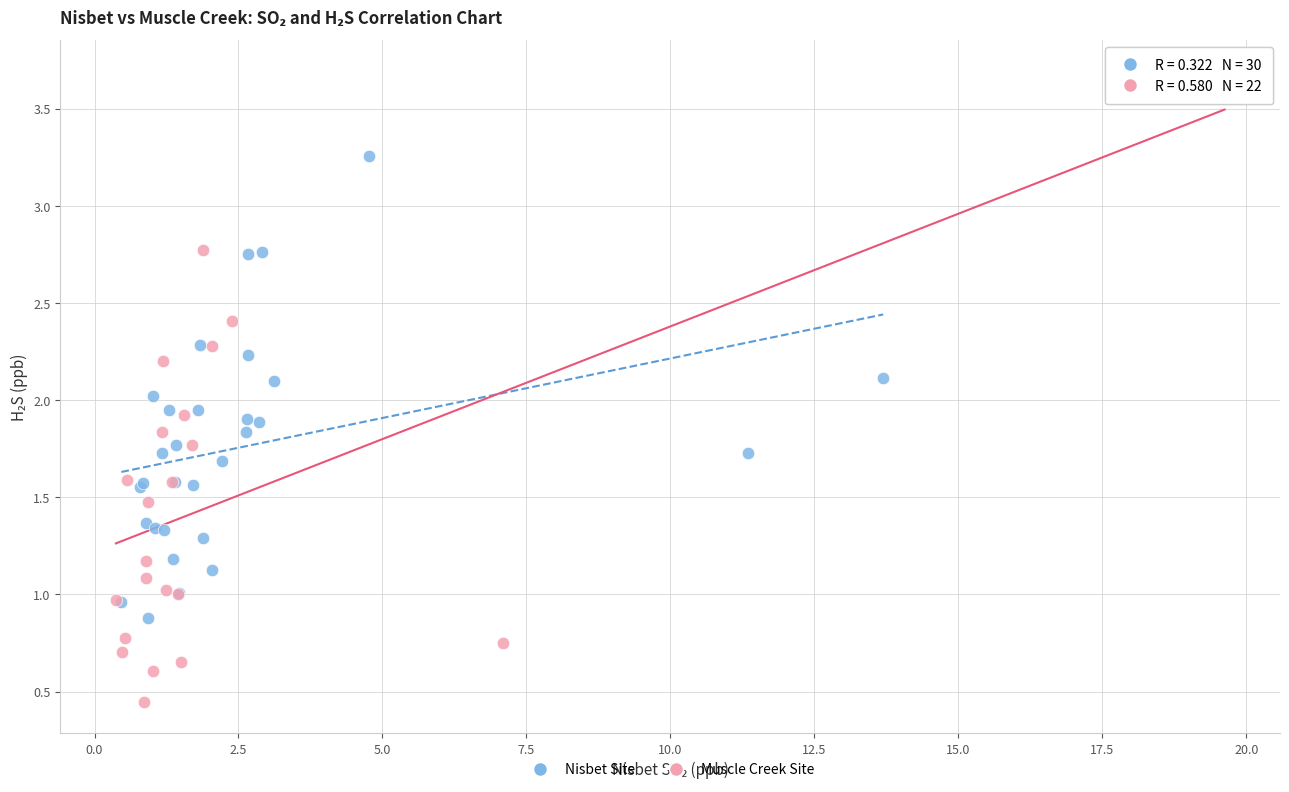

Which series has the largest Y range (max minus min)?

Muscle Creek Site